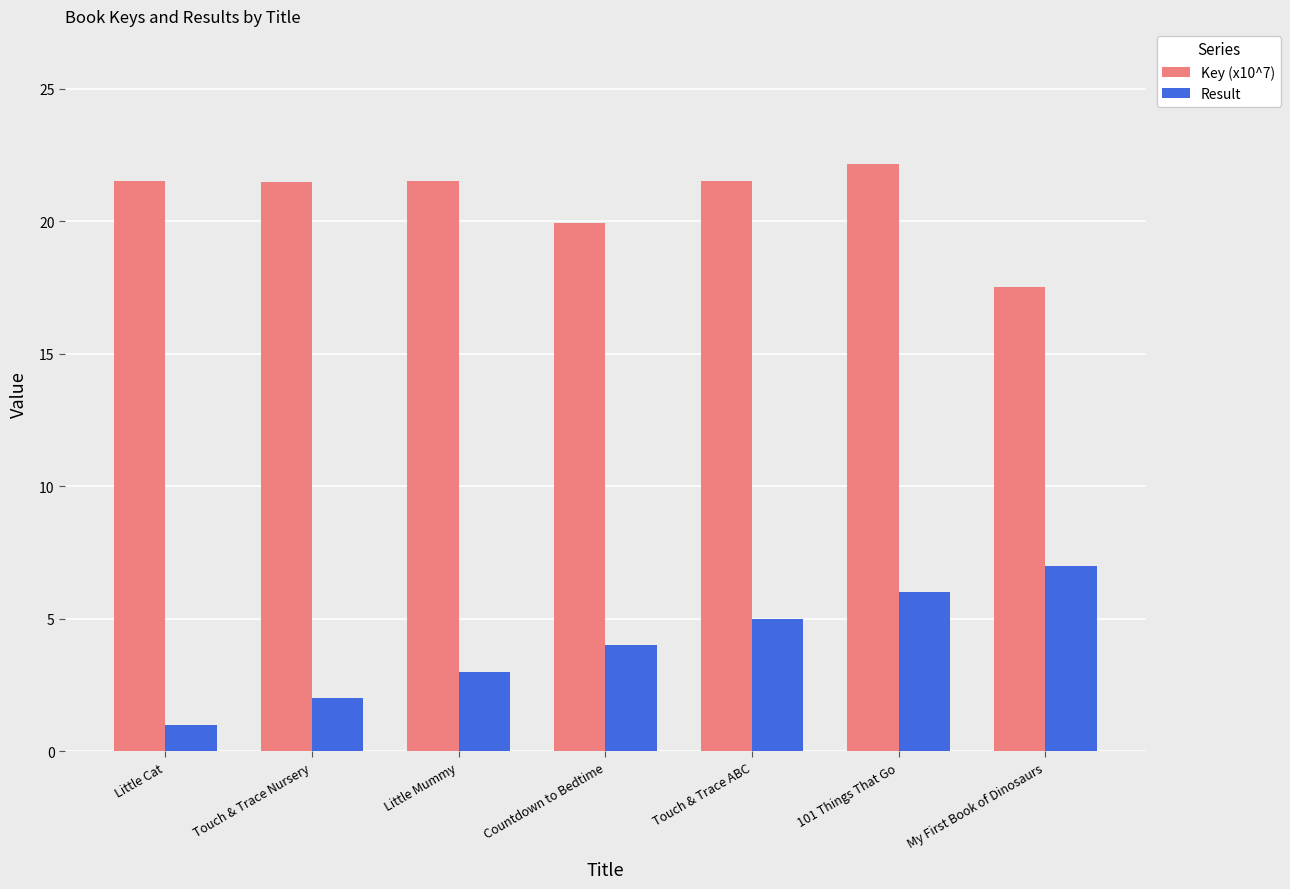

Does the chart contain stacked bars?

No